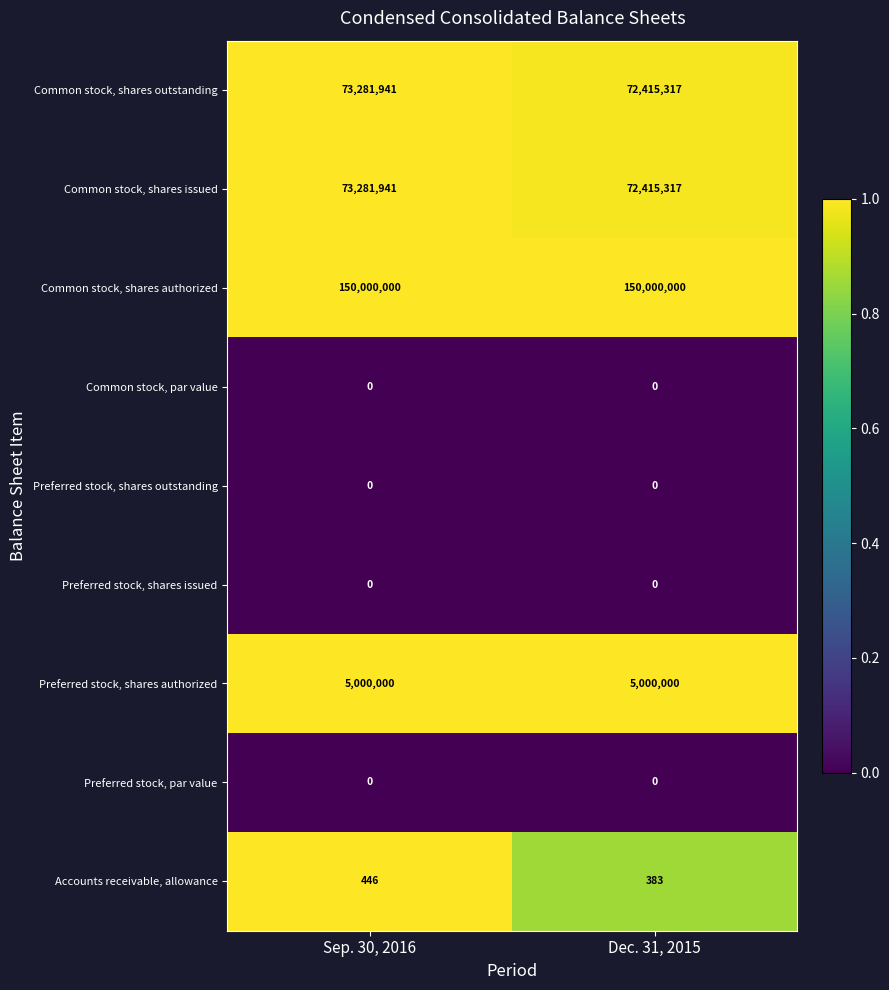

The Preferred stock, shares authorized series shows 5000000 at Sep. 30, 2016. True or false?

True